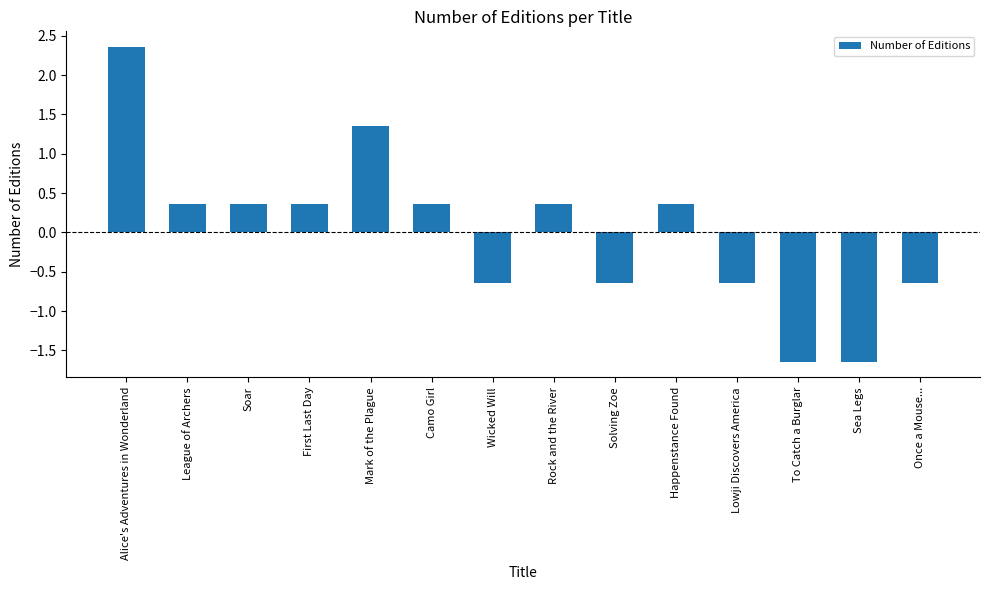

The value at Alice's Adventures in Wonderland is 3.9. True or false?

False